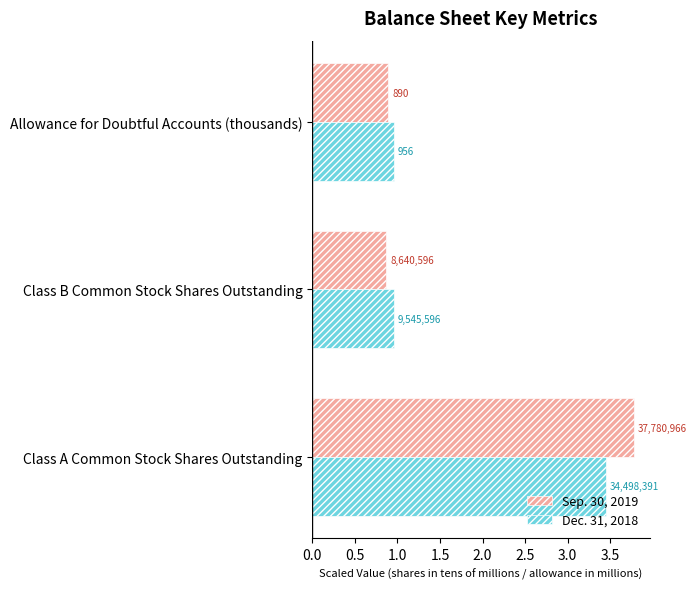

What are all the series names shown in the legend?

Sep. 30, 2019, Dec. 31, 2018